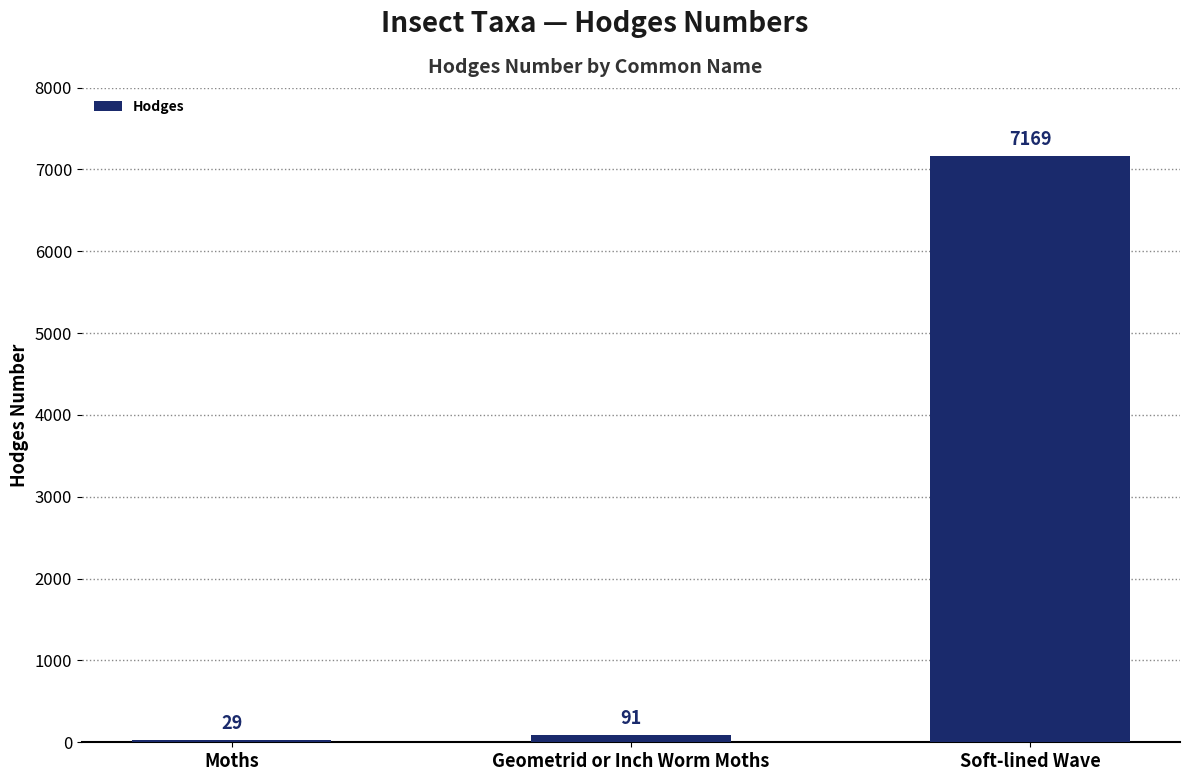

What is the change in value from Moths to Soft-lined Wave?

+7140.0